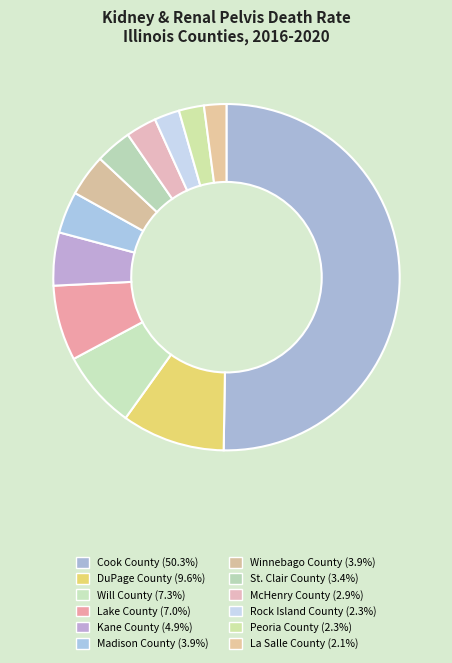

To the nearest percent, what is the average slice percentage?

8%